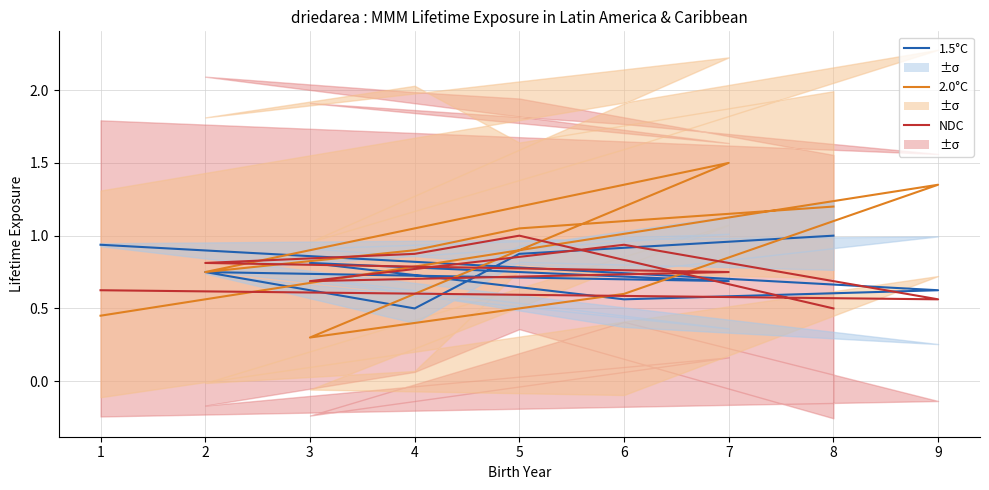

What is the value of the 1.5°C point at the 3rd from the left?

0.6